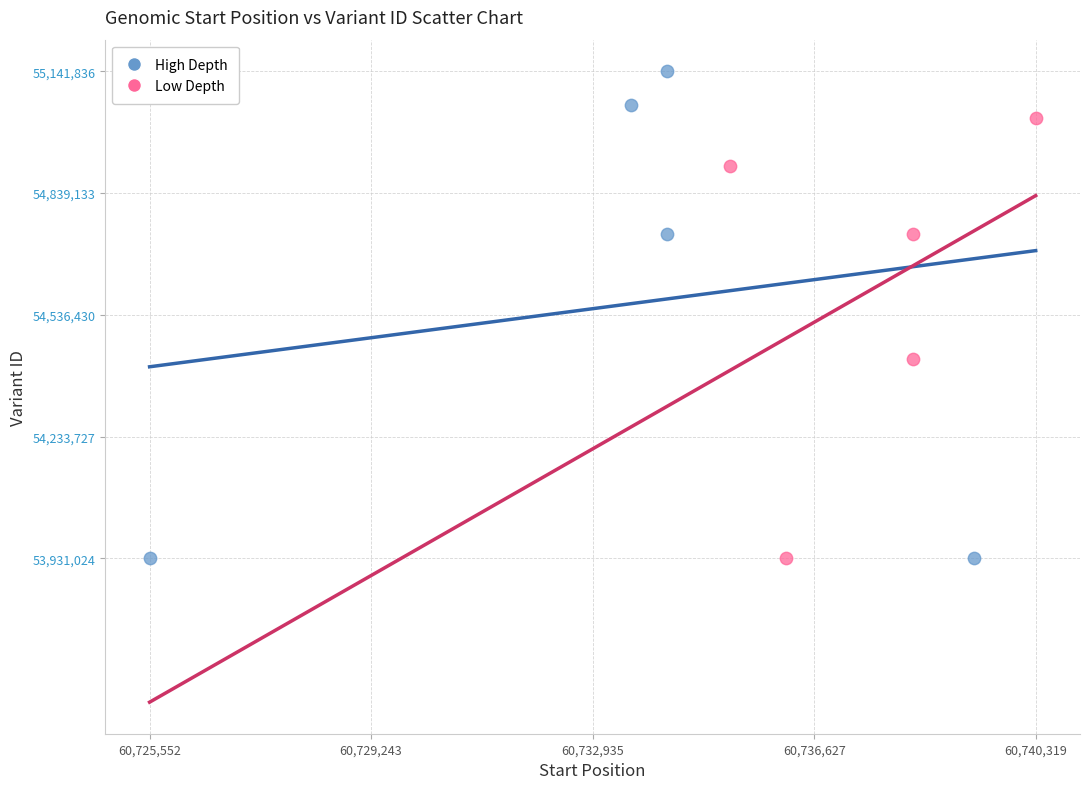

Which series reaches the maximum Y coordinate?

High Depth